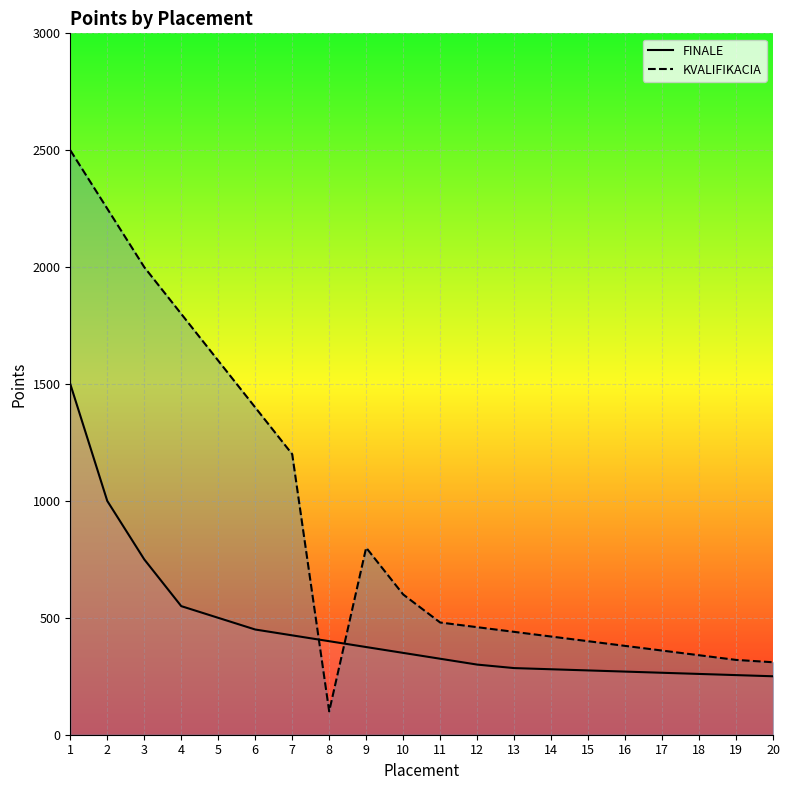

Rank the series by their maximum value, from highest to lowest.

KVALIFIKACIA, FINALE